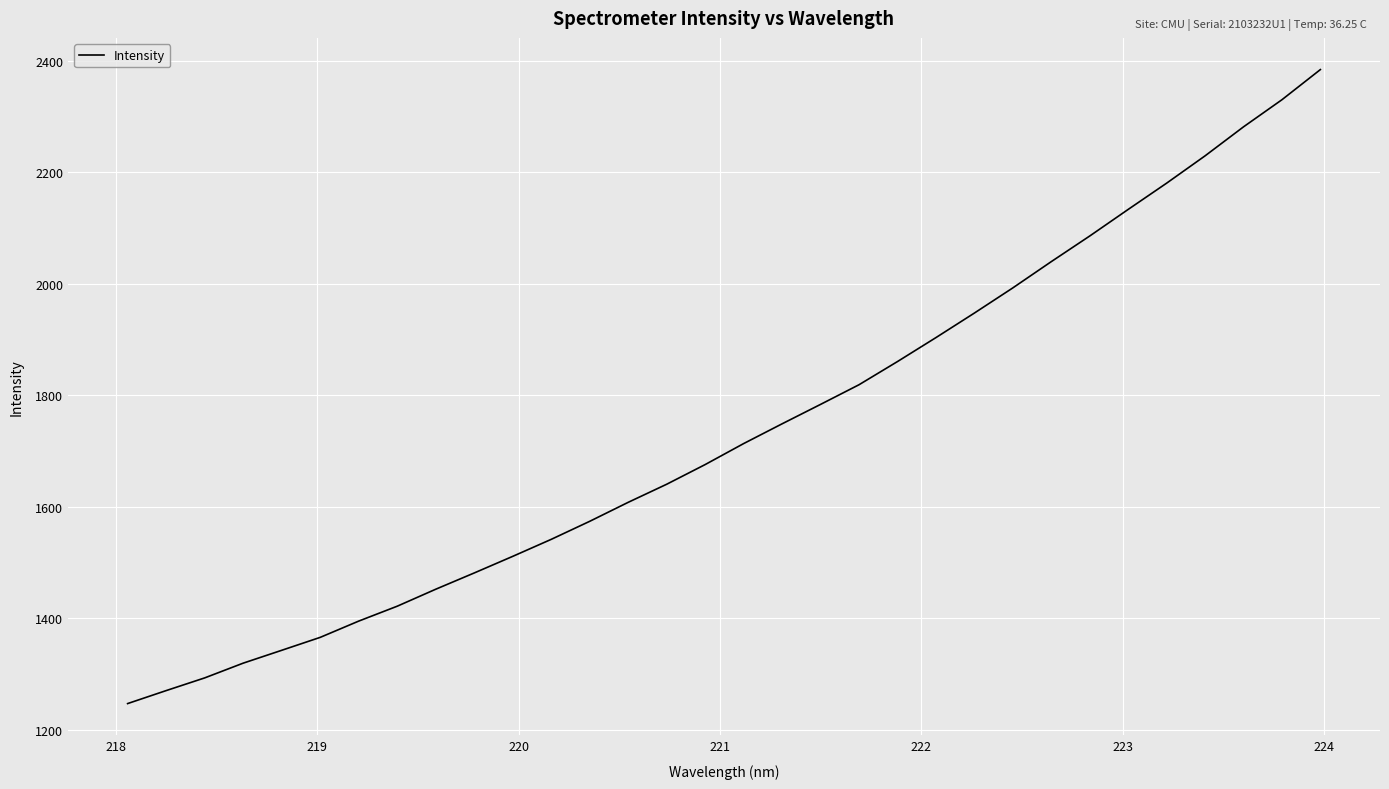

How many lines are shown in the chart?

1